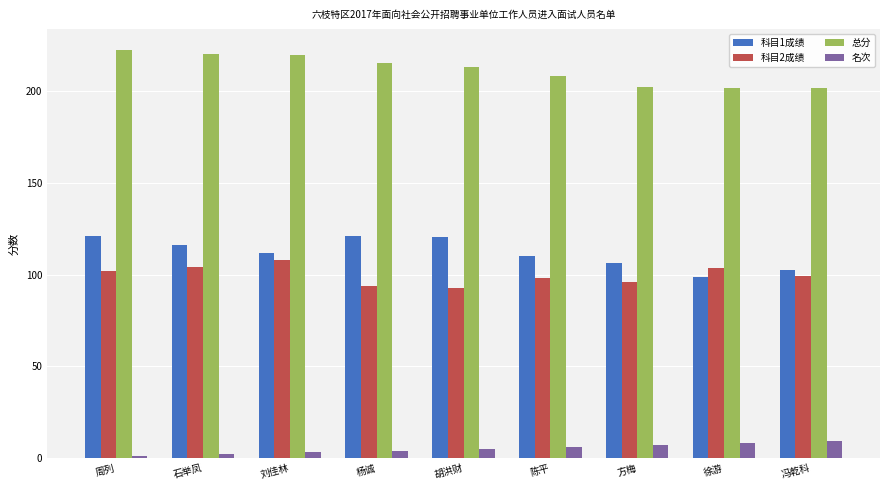

How many values in the 科目1成绩 series exceed 111?

5